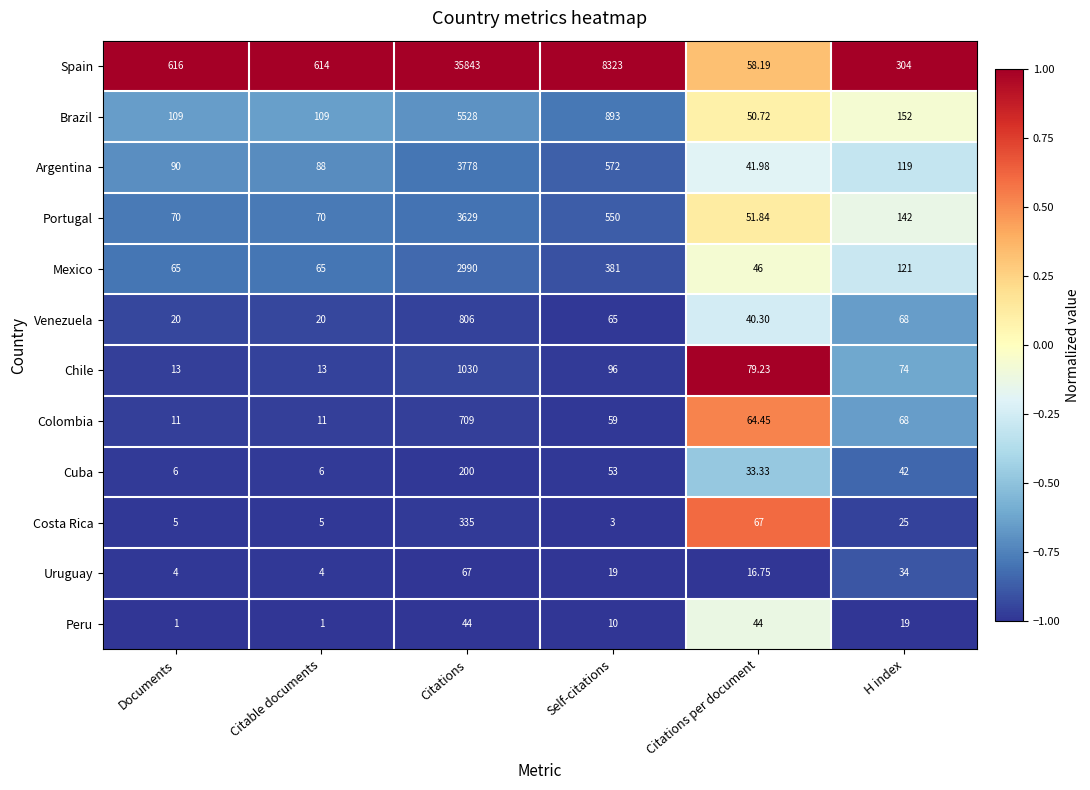

At which label does Argentina reach its minimum?

Citations per document